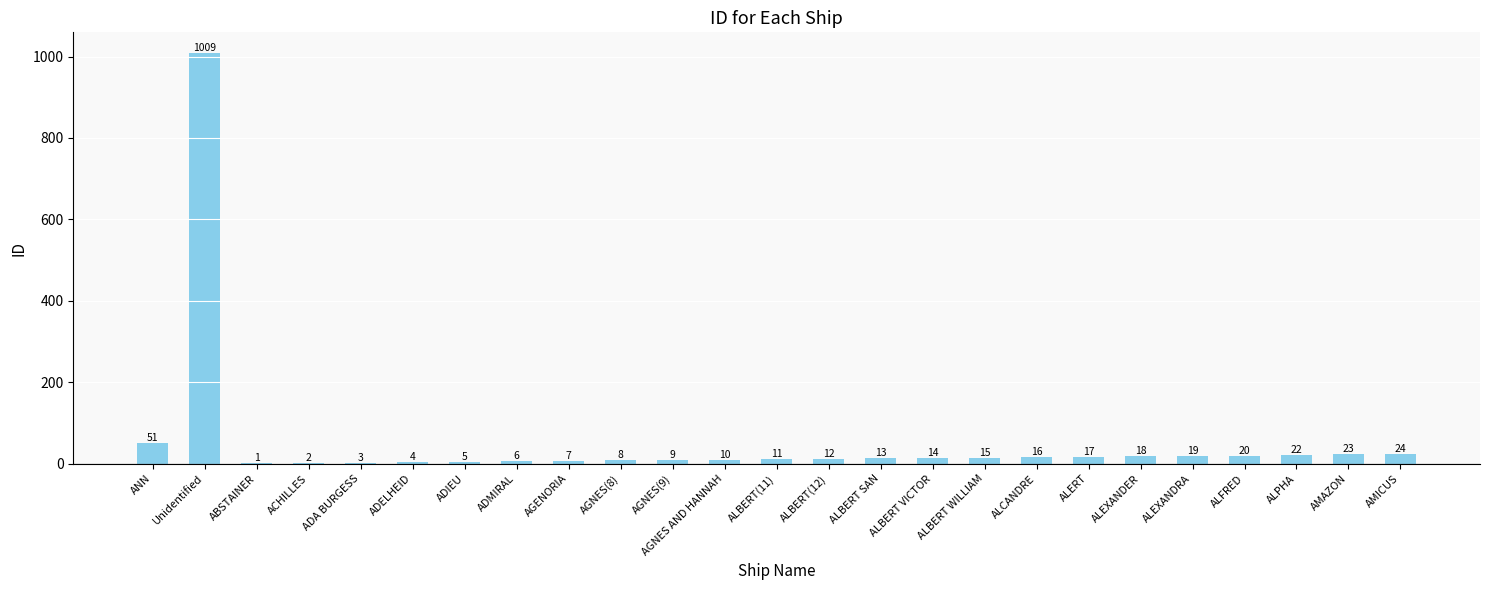

What is the maximum value shown in the chart?

1009